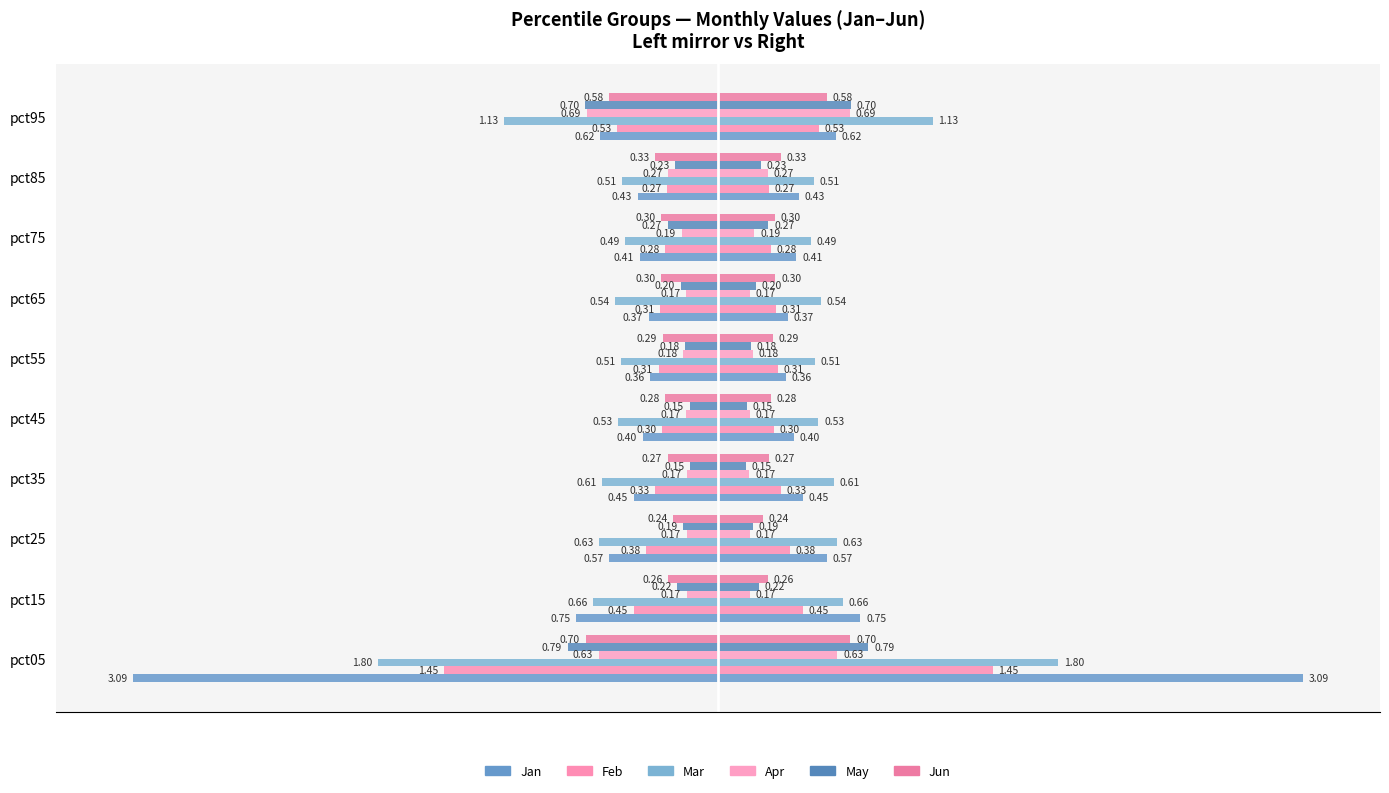

What is the label of the 3rd bar from the right?

3